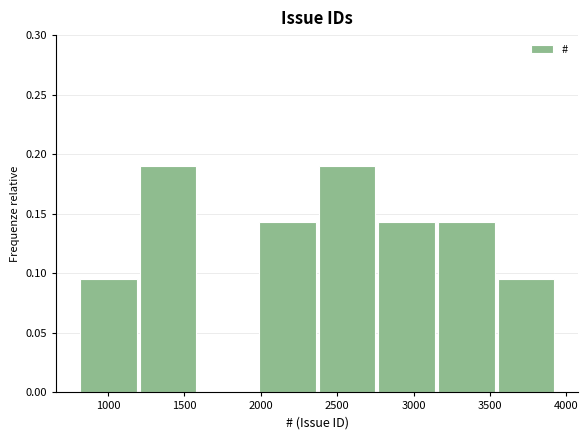

Reading left to right, transcribe this chart: for each bar, give the range it covers on the x-axis and its height. Neither the bar edges nor the heights are printed on the chart, so give them approximately, as read against the axes.

800 to 1200: 0.095
1200 to 1600: 0.190
1600 to 2000: 0
2000 to 2400: 0.145
2400 to 2750: 0.190
2750 to 3150: 0.145
3150 to 3550: 0.145
3550 to 3950: 0.095